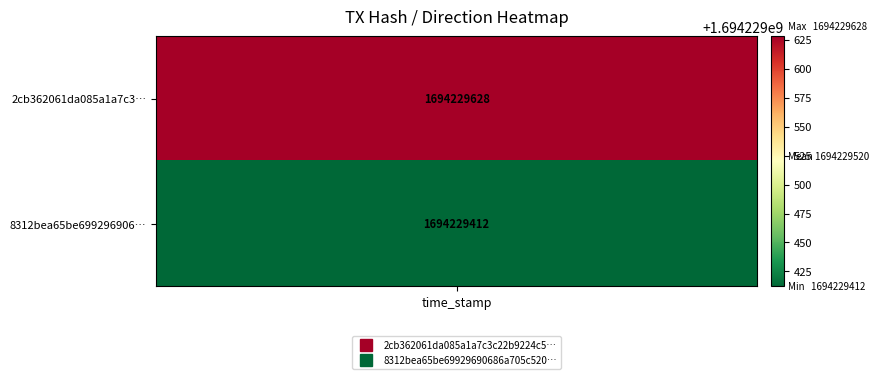

Which series has the largest total across all categories?

2cb362061da085a1a7c3c22b9224c5f299a749f